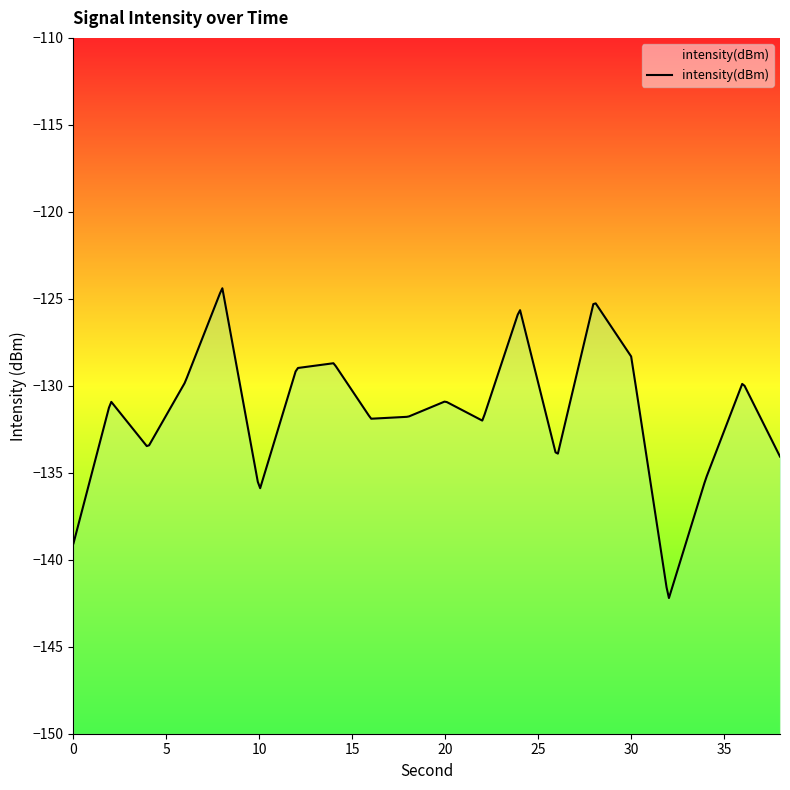

At which label does the data first exceed -130?

6